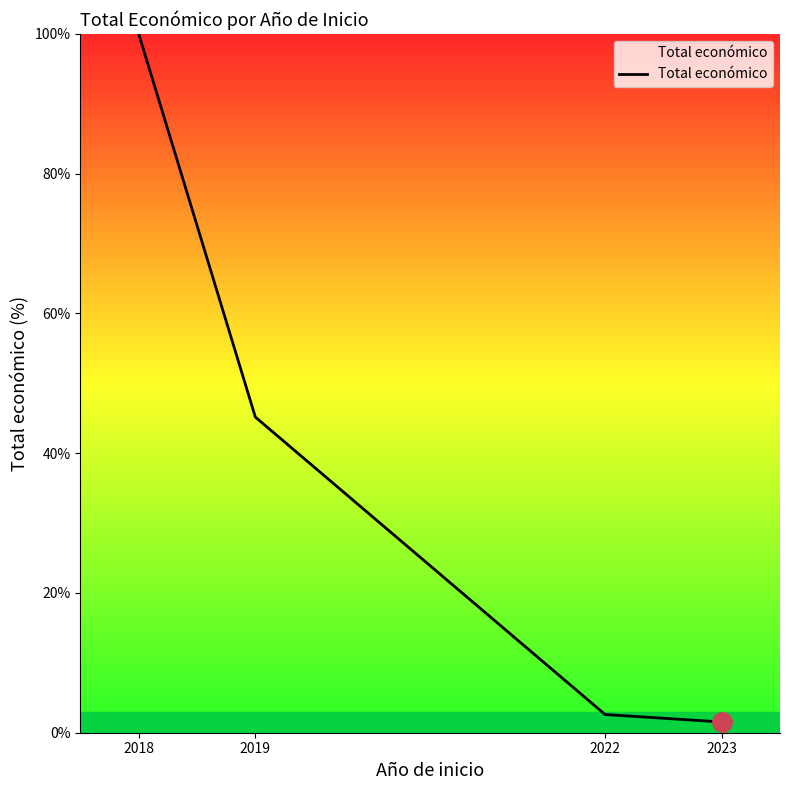

What is the approximate value at 2022?

2.6